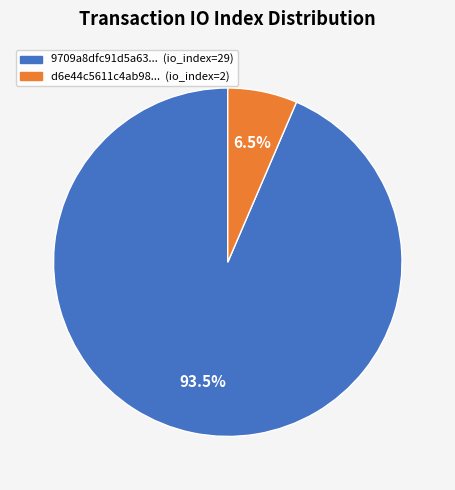

How many segments does this pie chart have?

2